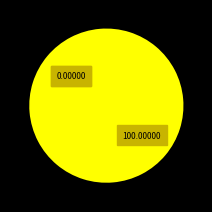

Is there a majority slice in this chart?

Yes